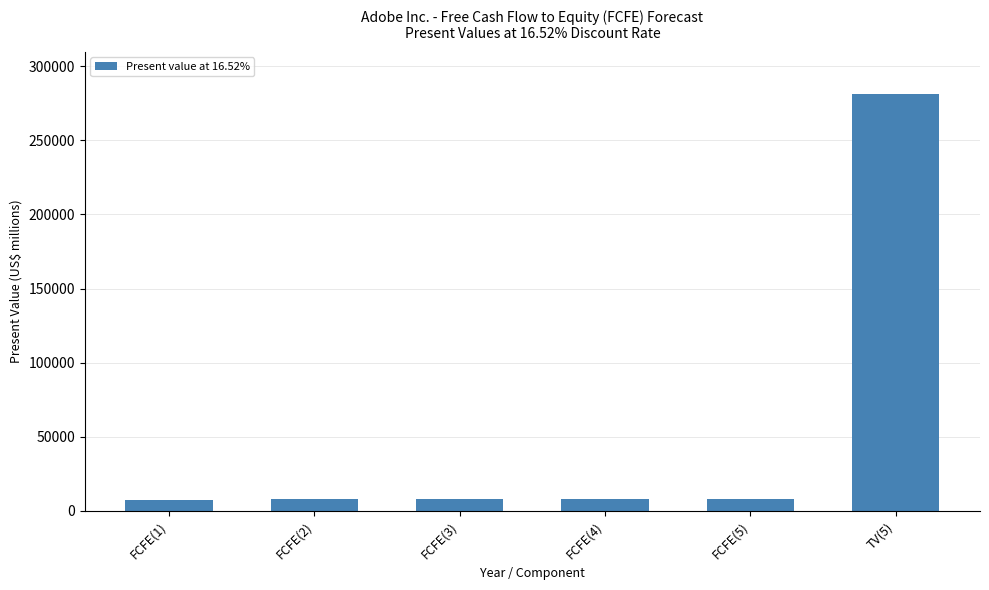

Approximately how many times larger is the value at TV(5) compared to FCFE(4)?

34.1